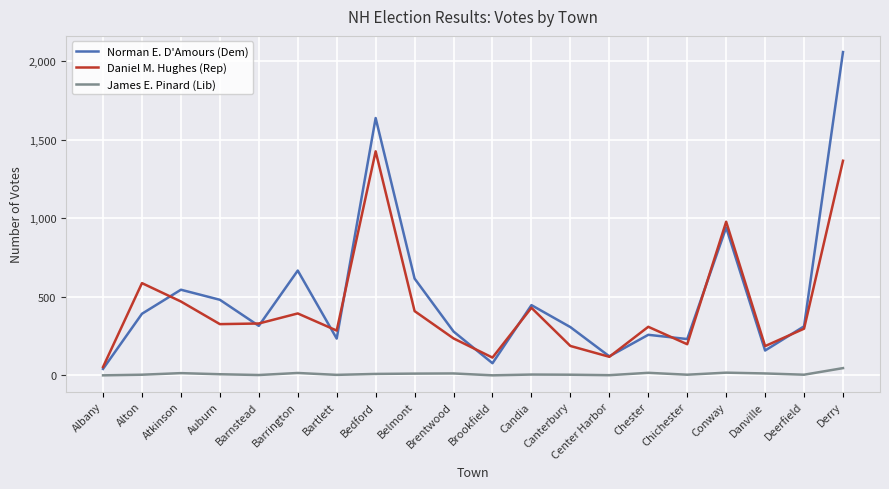

True or false: Daniel M. Hughes (Rep) and James E. Pinard (Lib) intersect in this chart.

False